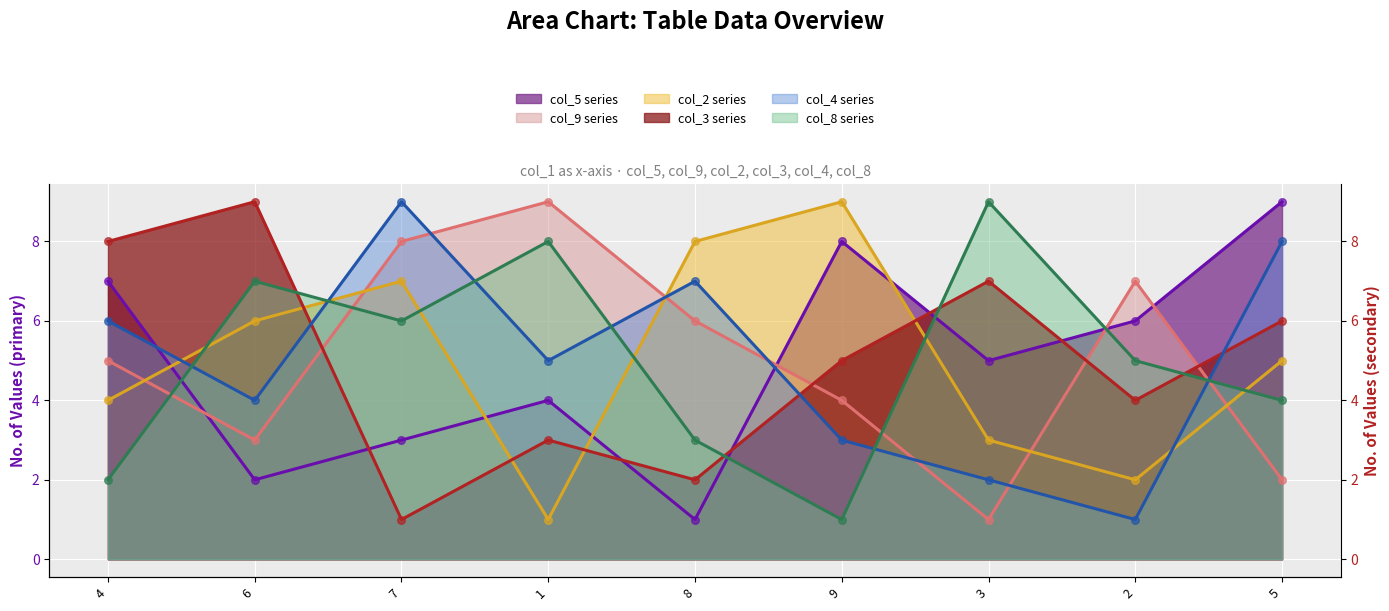

Which series contains the lowest Y value?

col_5